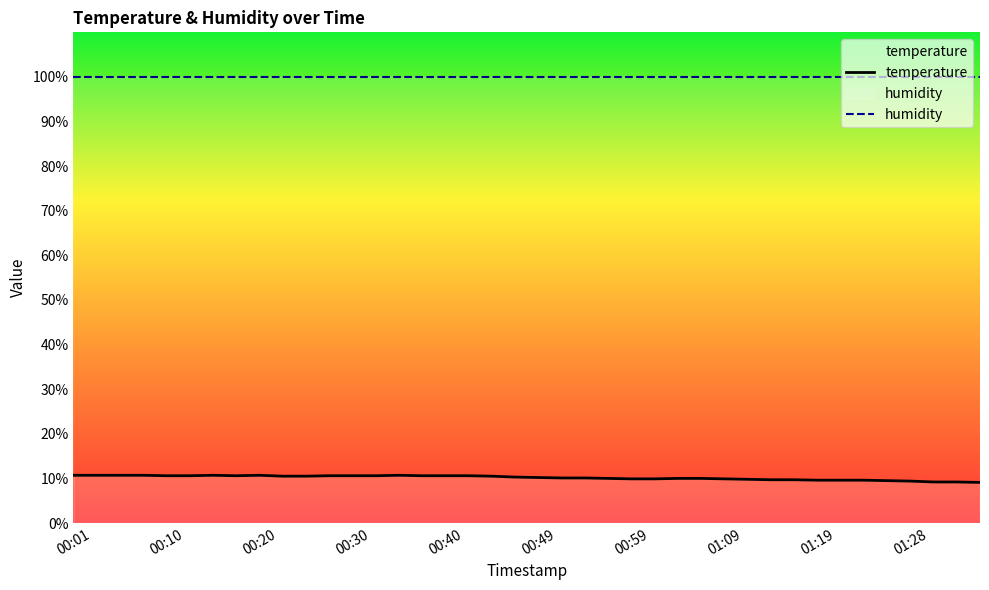

How many values in the temperature series exceed 10?

23